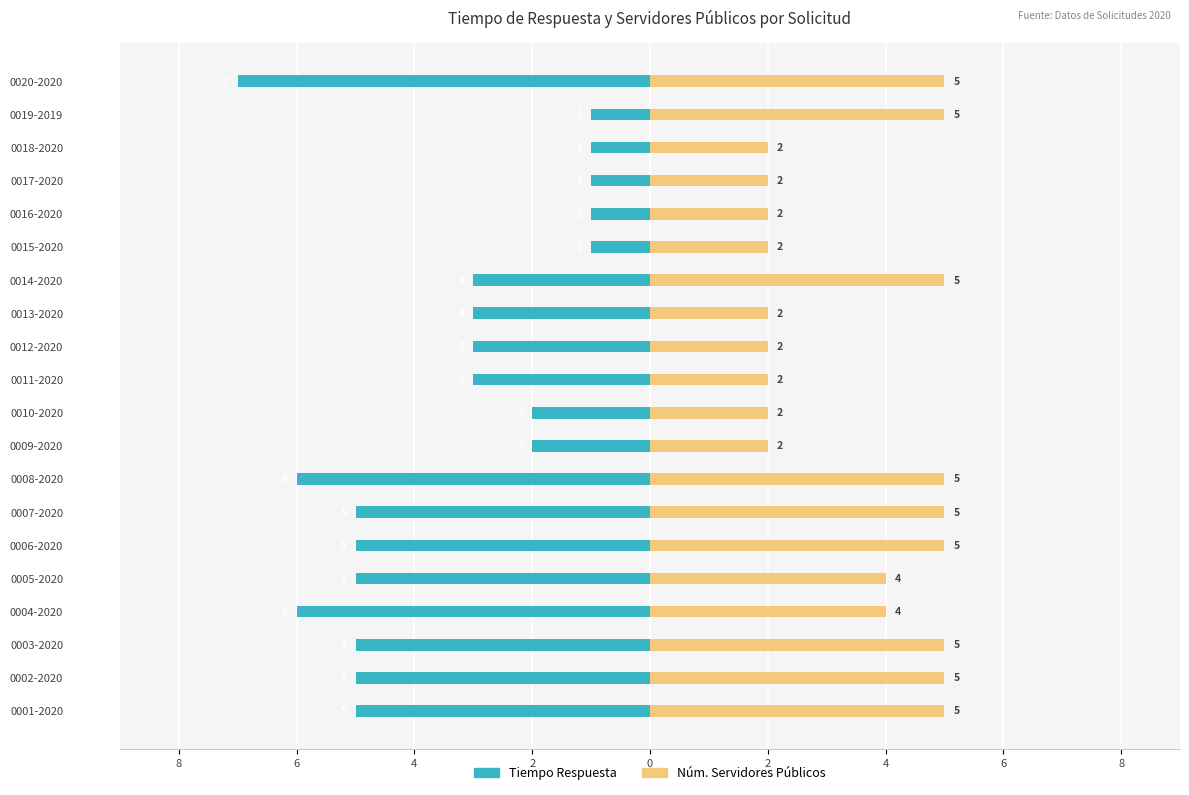

What is the value of the Tiempo Respuesta bar at the 2nd from the left?

-5